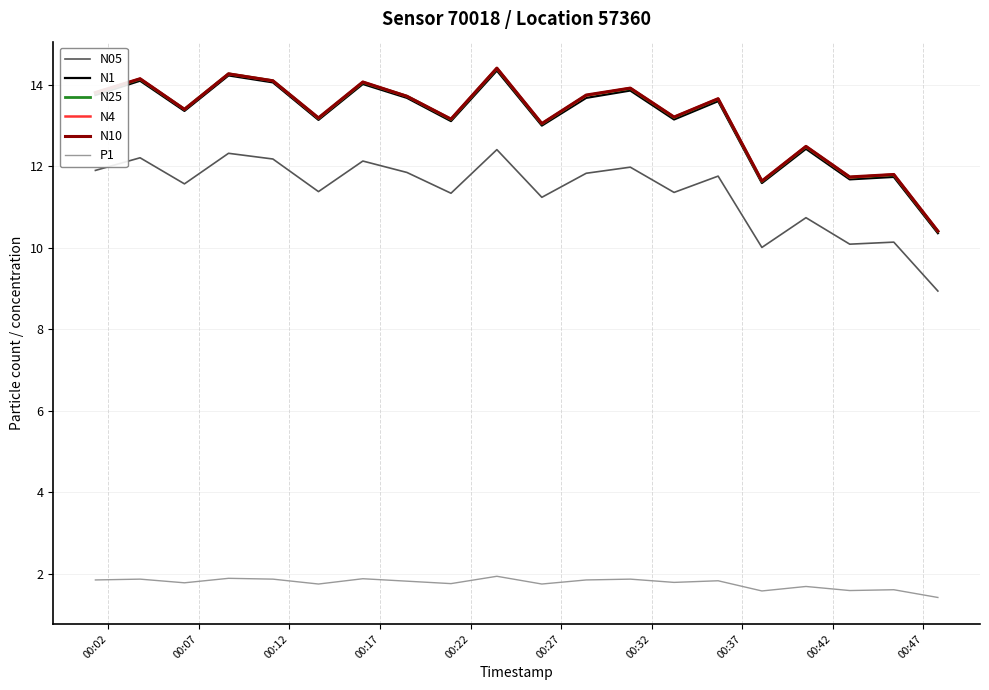

What is the minimum value for P1?

1.4